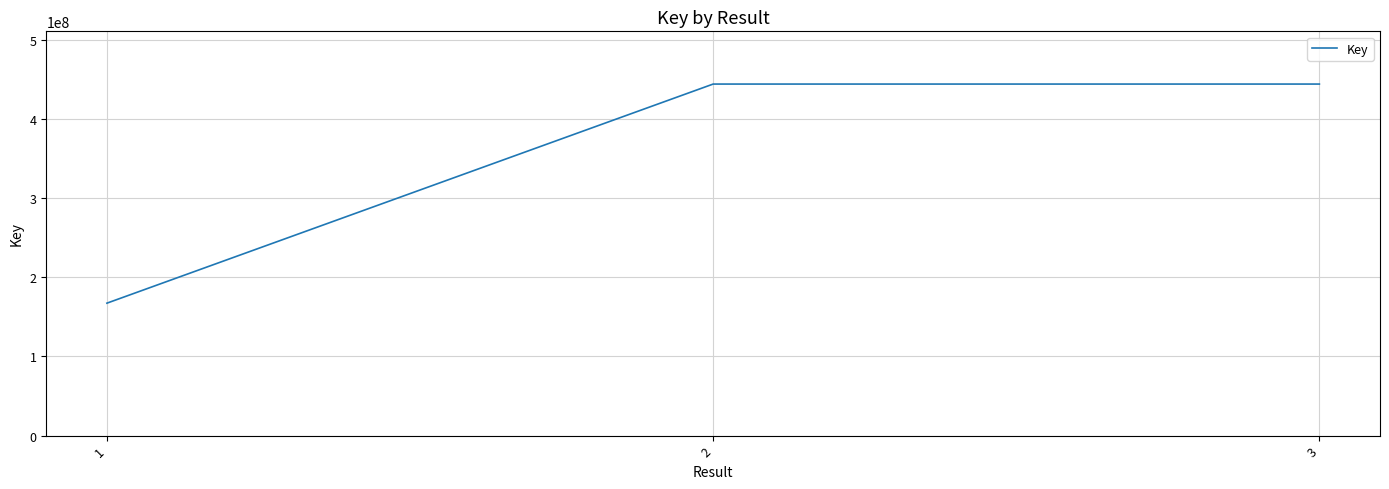

What is the greatest value displayed?

443969210